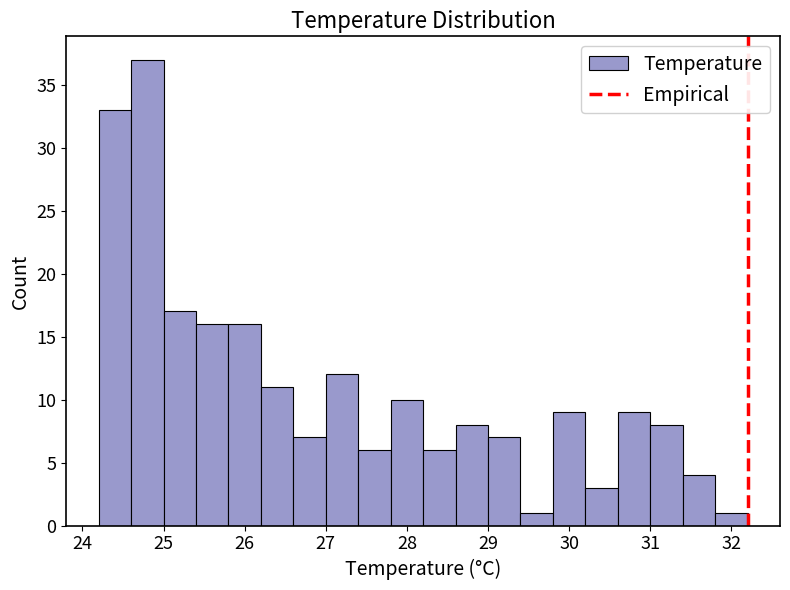

Reading left to right, list every bar in this chart as the range it spans on the x-axis followed by its height. The values are not printed on the chart, so give them approximately, as read against the axis.

24.2 to 24.6: 33
24.6 to 25.0: 37
25.0 to 25.4: 17
25.4 to 25.8: 16
25.8 to 26.2: 16
26.2 to 26.6: 11
26.6 to 27.0: 7
27.0 to 27.4: 12
27.4 to 27.8: 6
27.8 to 28.2: 10
28.2 to 28.6: 6
28.6 to 29.0: 8
29.0 to 29.4: 7
29.4 to 29.8: 1
29.8 to 30.2: 9
30.2 to 30.6: 3
30.6 to 31.0: 9
31.0 to 31.4: 8
31.4 to 31.8: 4
31.8 to 32.2: 1